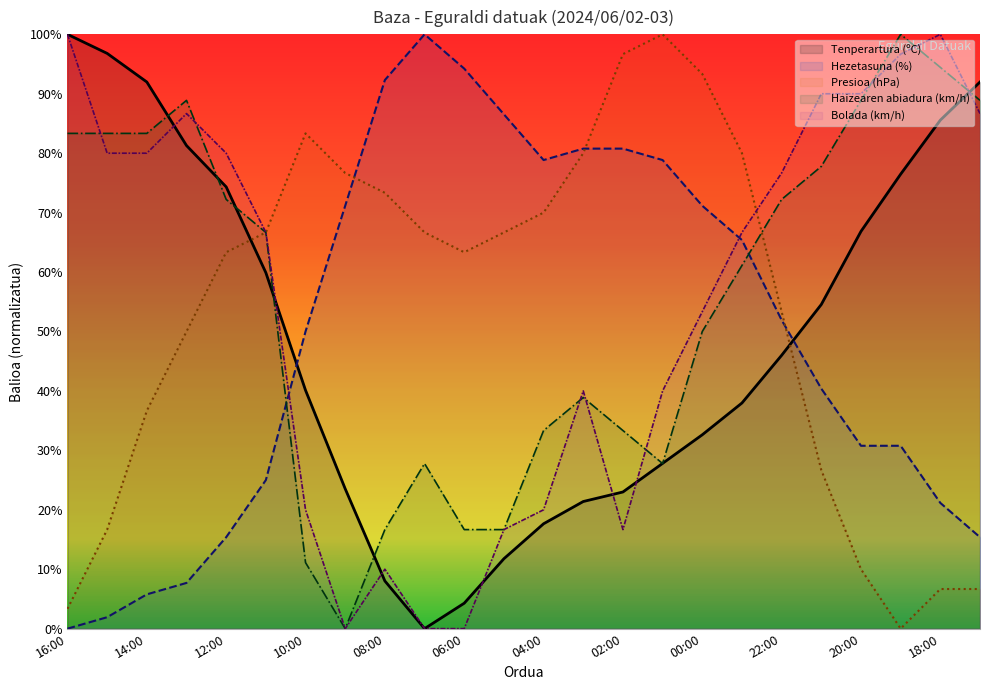

True or false: Haizearen abiadura (km/h) and Hezetasuna (%) cross at least once.

True